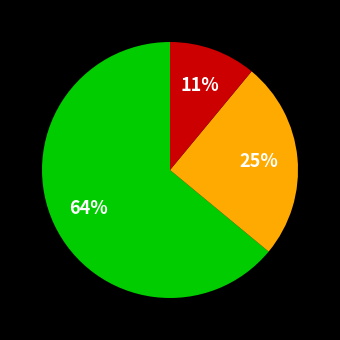

To the nearest percent, what is the average slice percentage?

33%